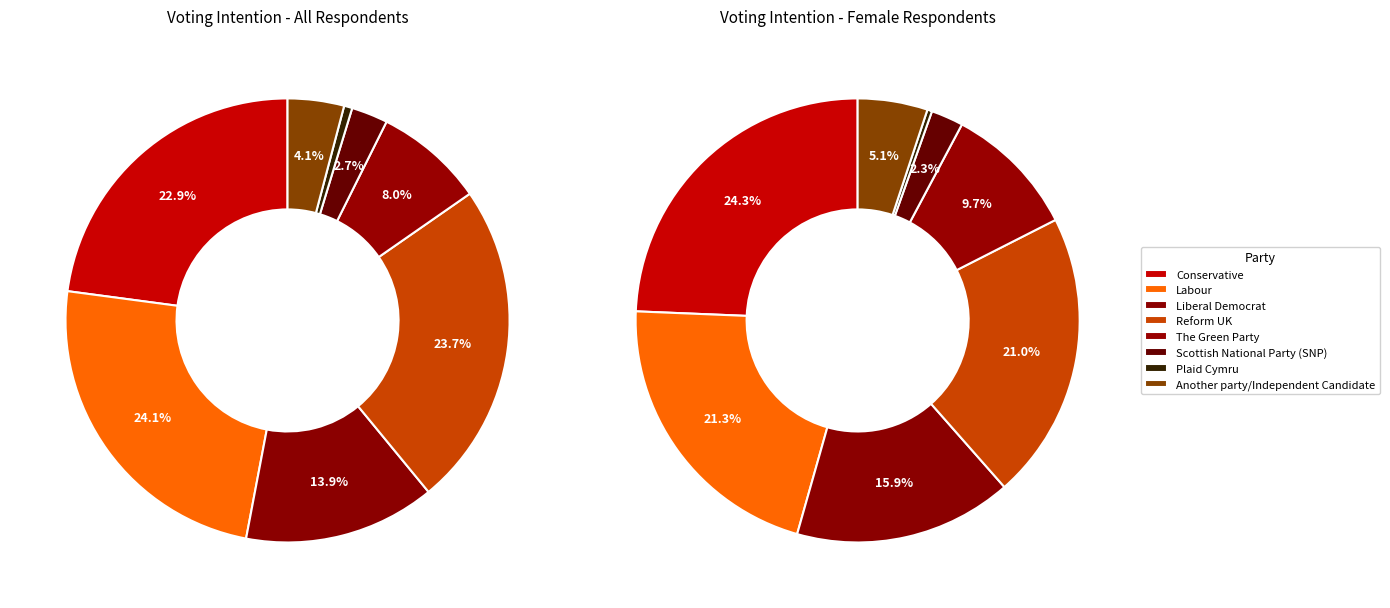

Which series changed the most between Conservative and Another party/Independent Candidate?

Female